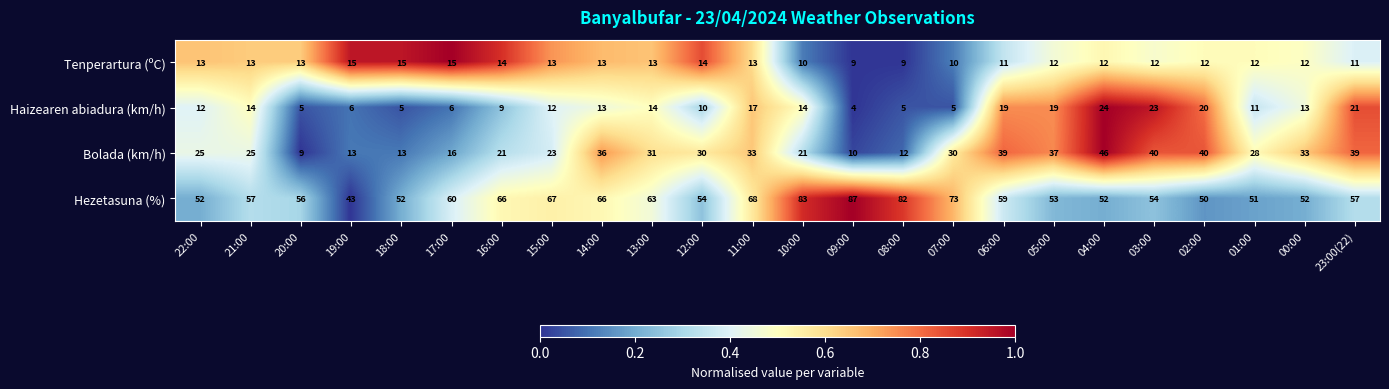

Rank the series at 01:00 from lowest to highest value.

Haizearen abiadura (km/h), Tenperartura (ºC), Bolada (km/h), Hezetasuna (%)